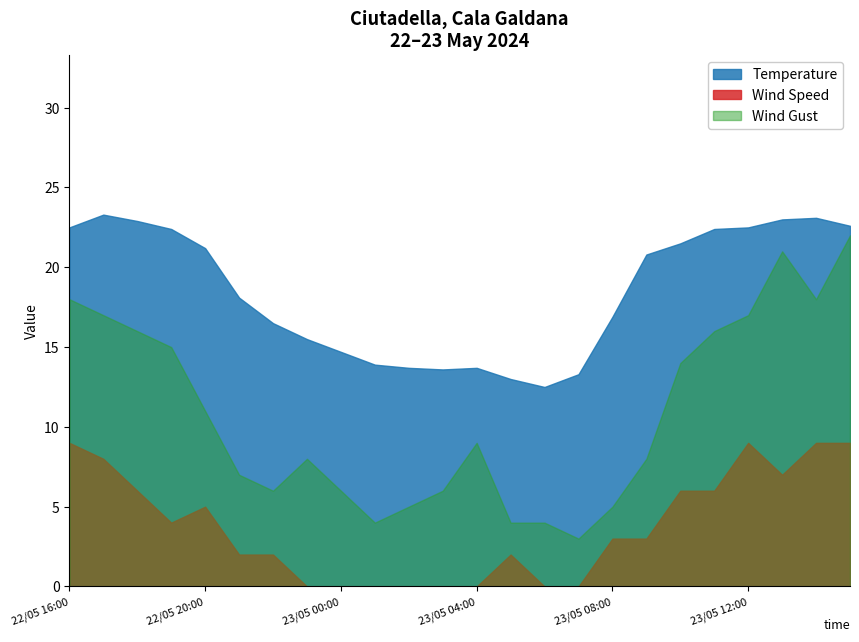

Which series has the widest spread of values?

Wind Gust